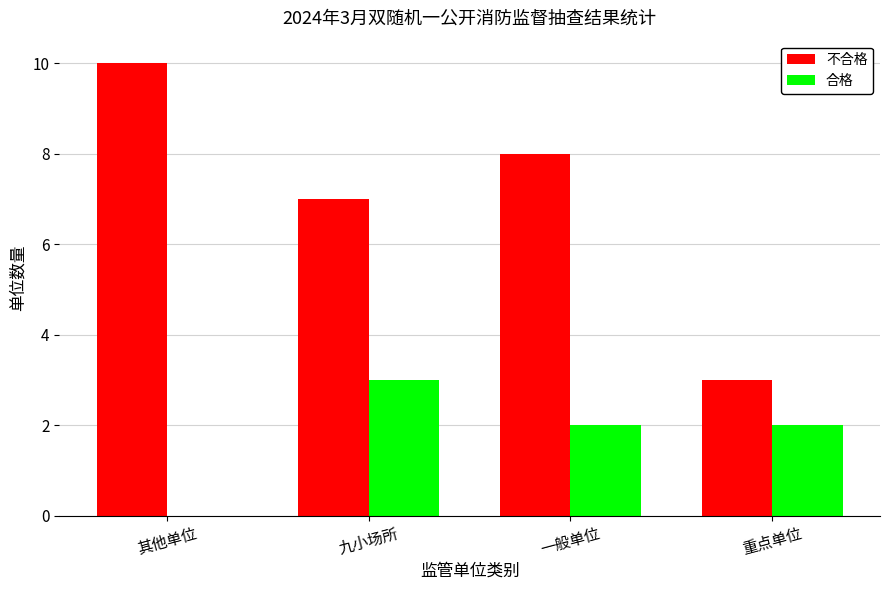

How many series are shown in this chart?

2